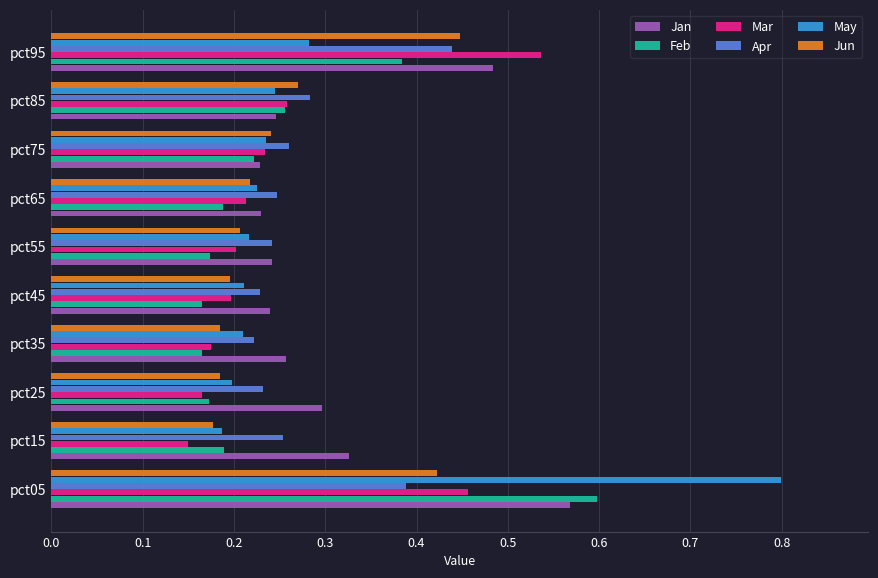

What is the sum of all May values?

2.8